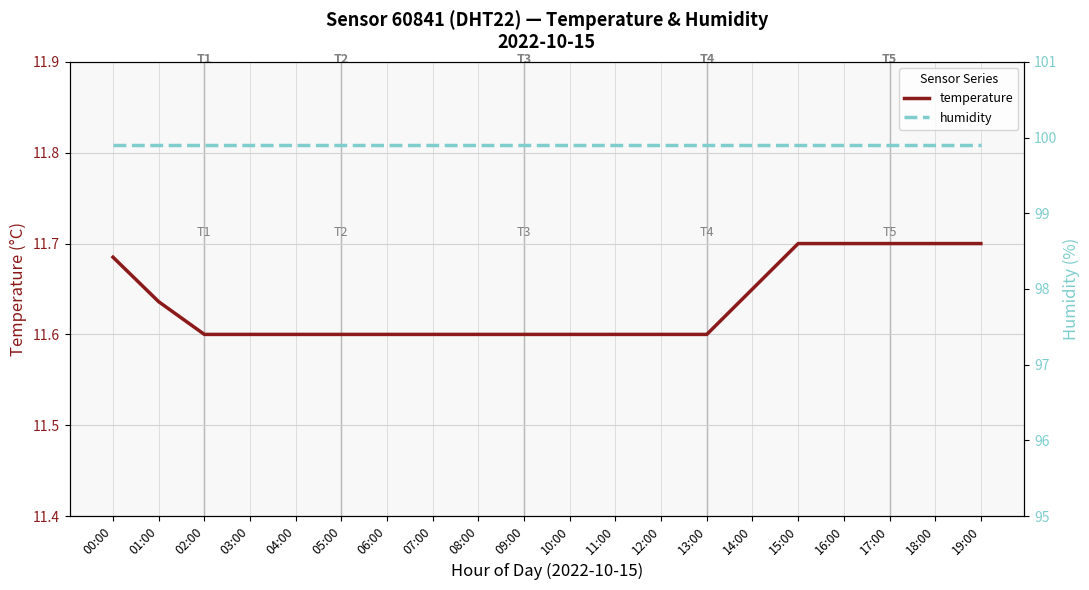

What is the label of the 11th point from the right?

09:00